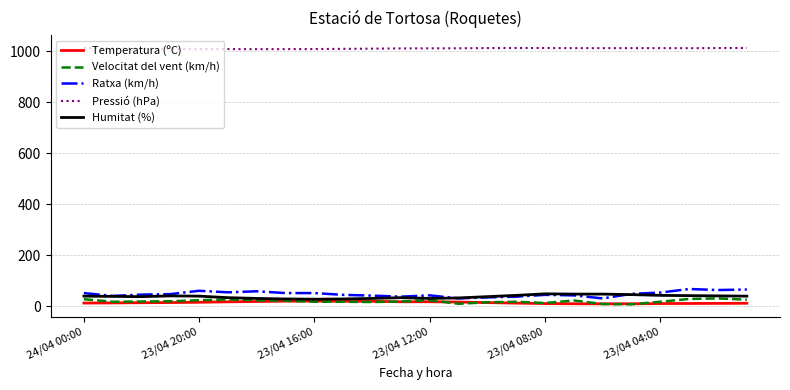

What is the lowest value of the Pressió (hPa) series?

1007.9